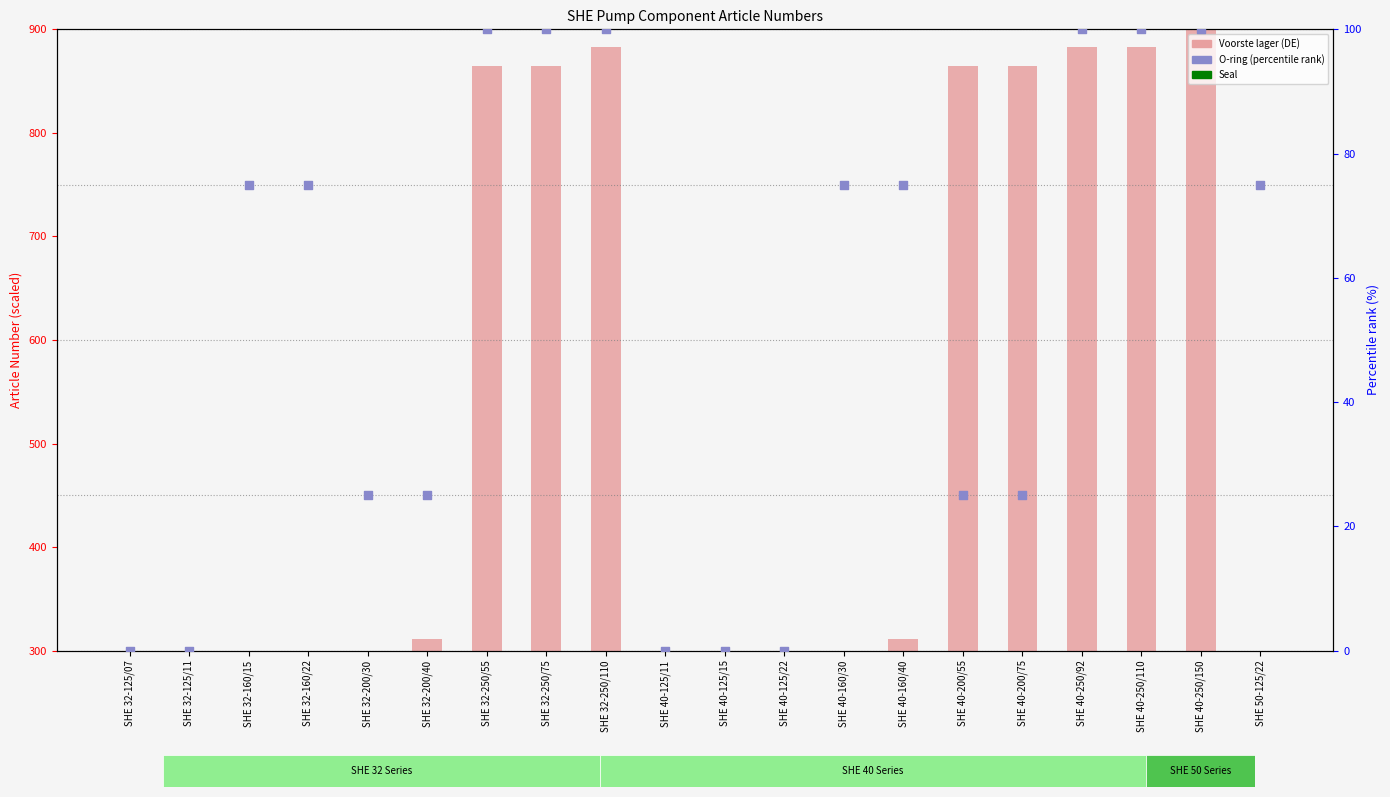

Is the value of O-ring (rank) at SHE 32-200/30 greater than the value of Voorste lager (DE) at SHE 40-125/11?

No